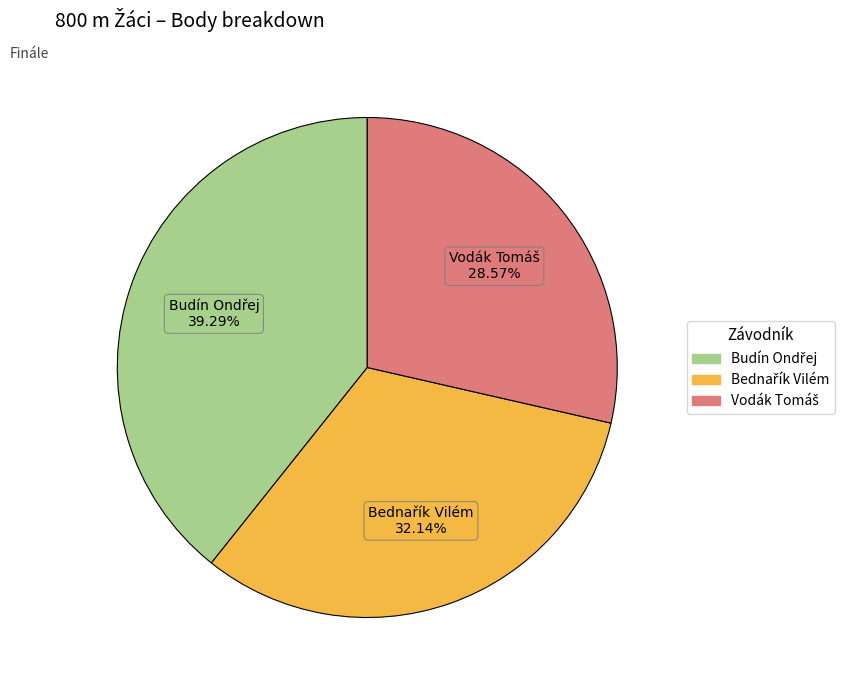

Does any single category account for the majority?

No